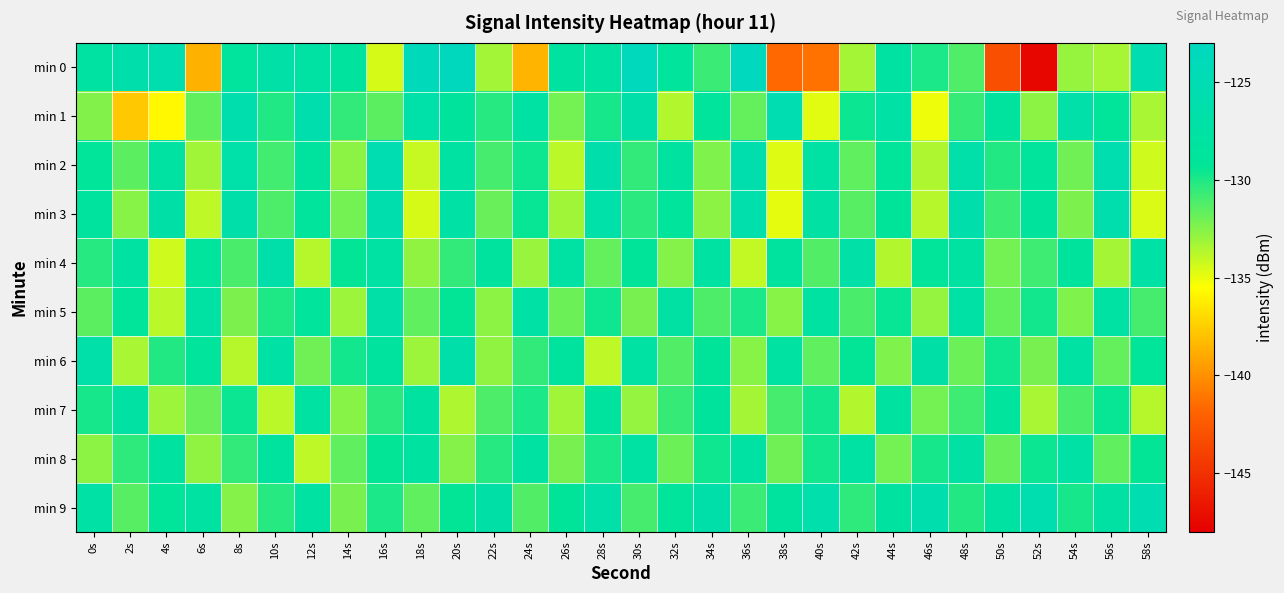

Between 24s and 36s, which is larger?

36s